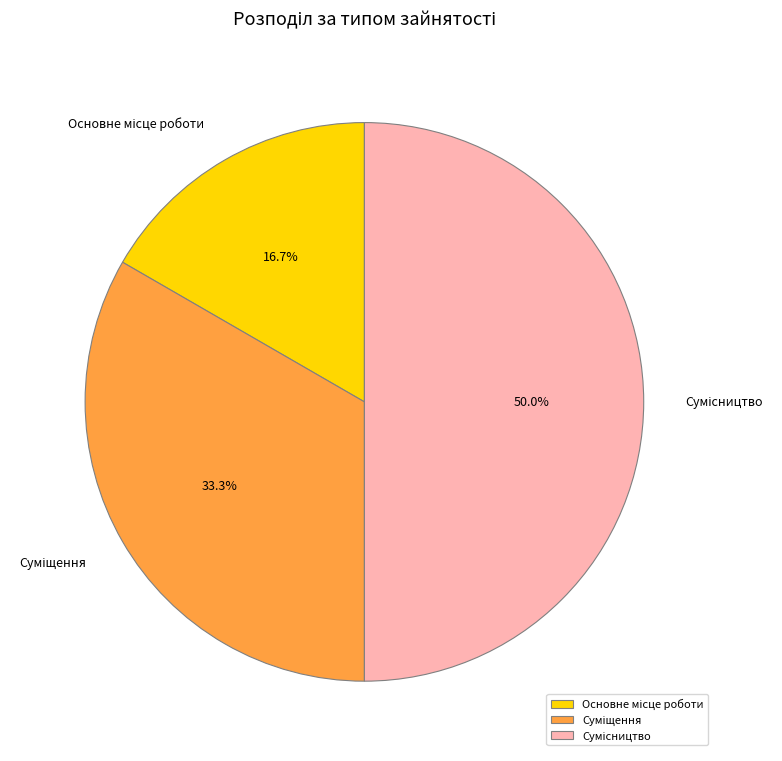

Count the number of slices in the pie.

3